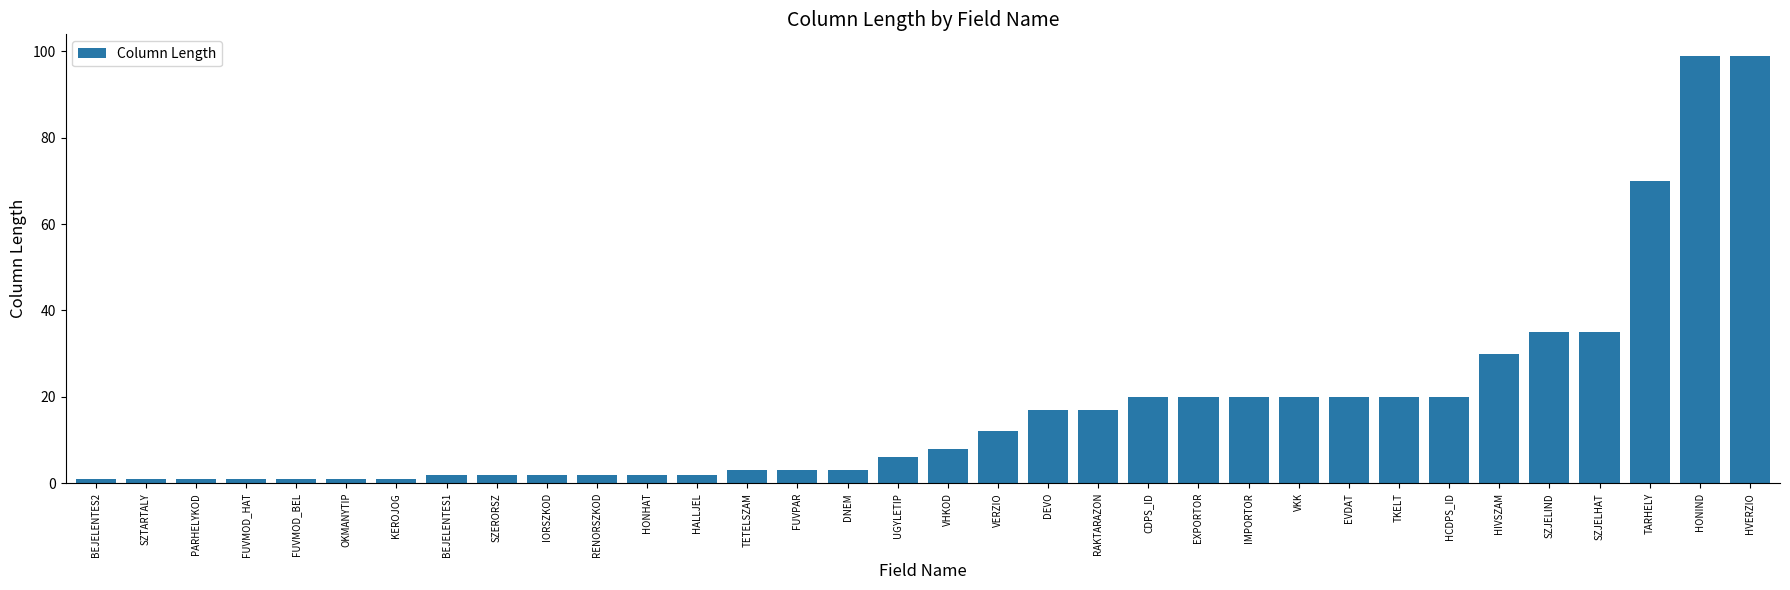

What is the label of the 7th bar from the right?

HCDPS_ID